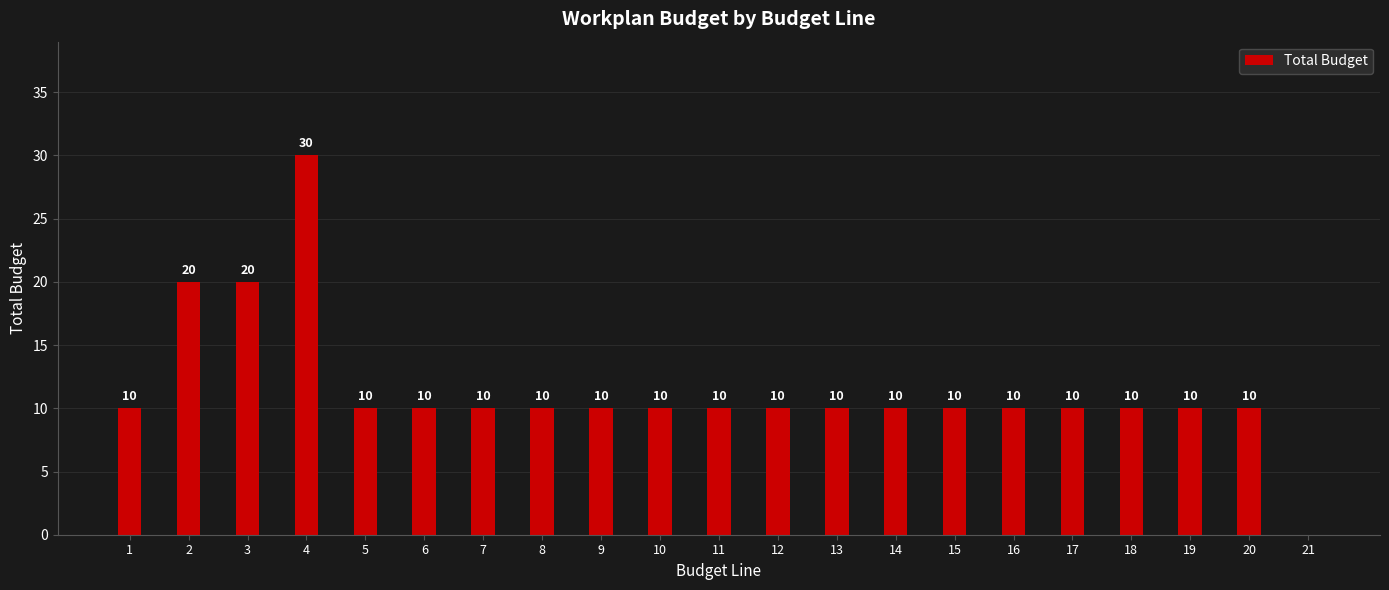

Does the chart contain stacked bars?

No